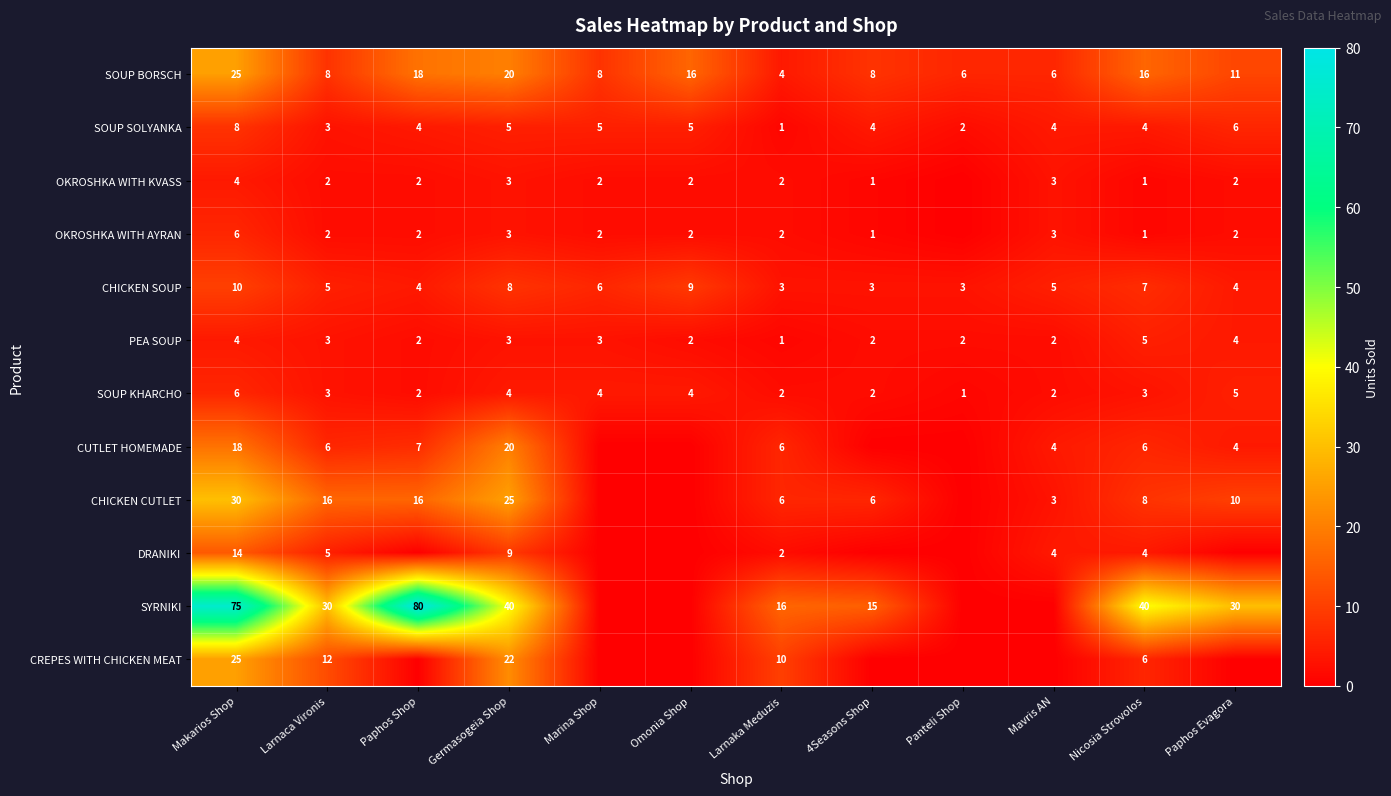

What is the approximate value of SOUP BORSCH at Nicosia Strovolos, to the nearest 5?

15